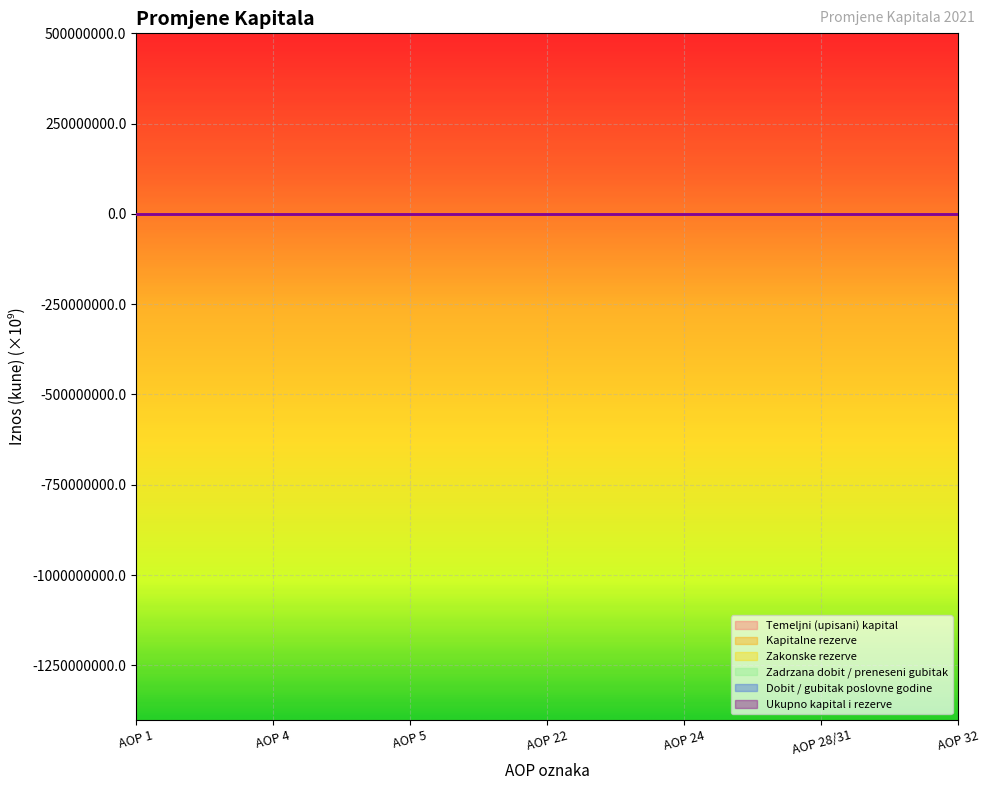

What is the label of the 3rd point from the left?

AOP 5